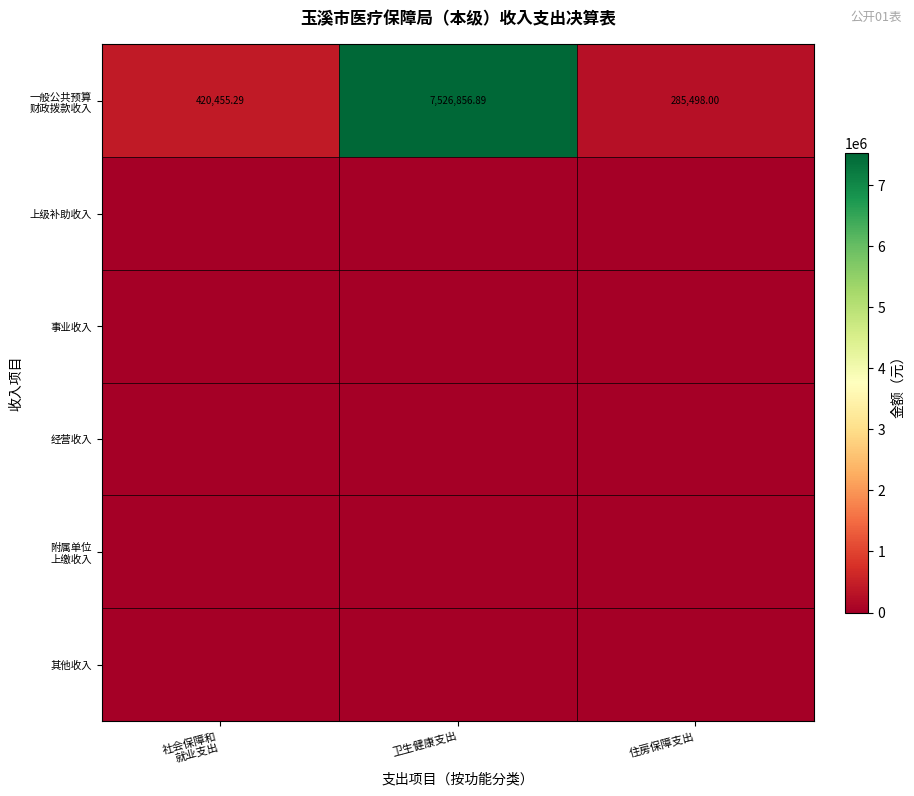

Which label corresponds to the largest value in the chart?

卫生健康支出